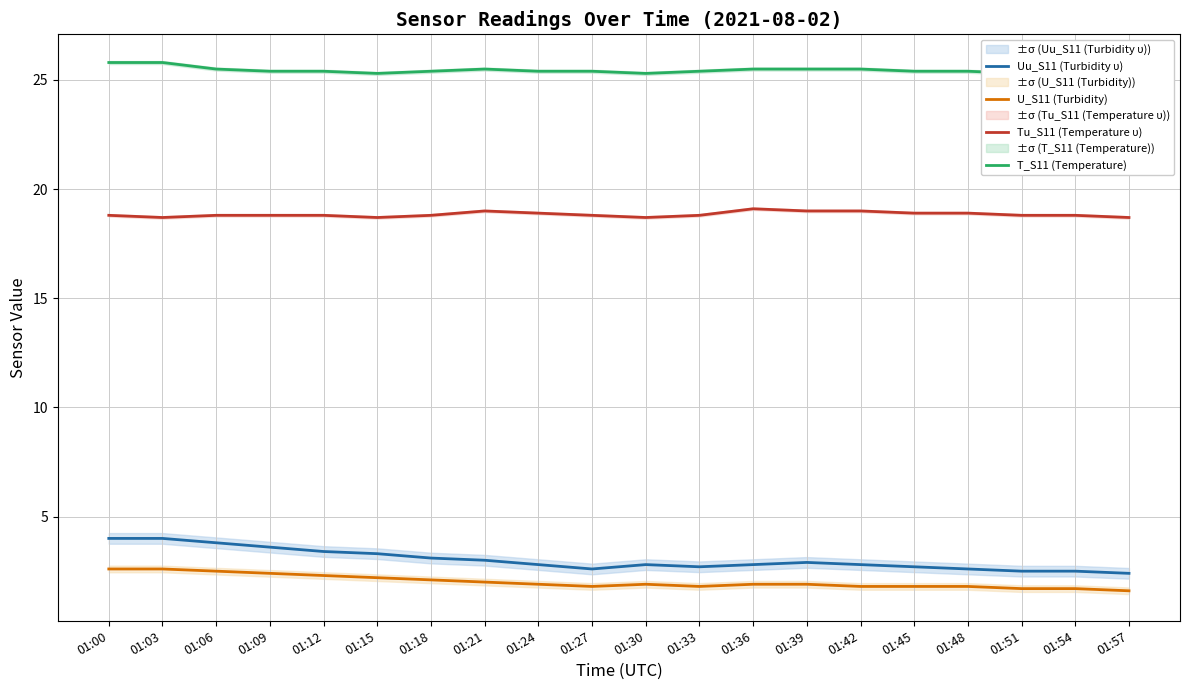

What is the sum of all T_S11 (Temperature) values?

508.8